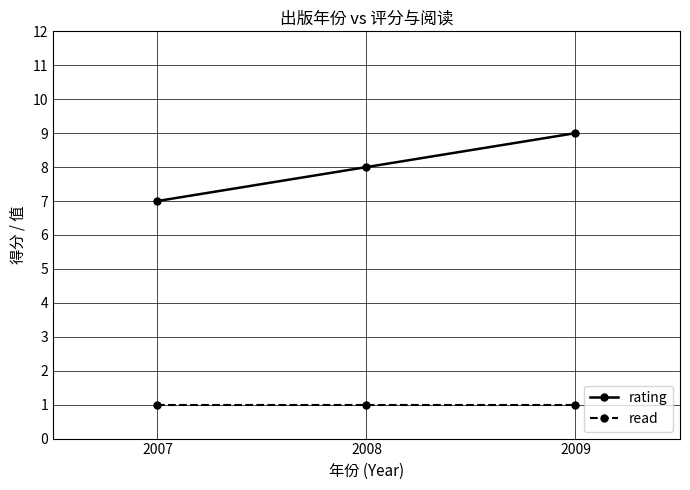

Rank the series by their average value, from highest to lowest.

rating, read